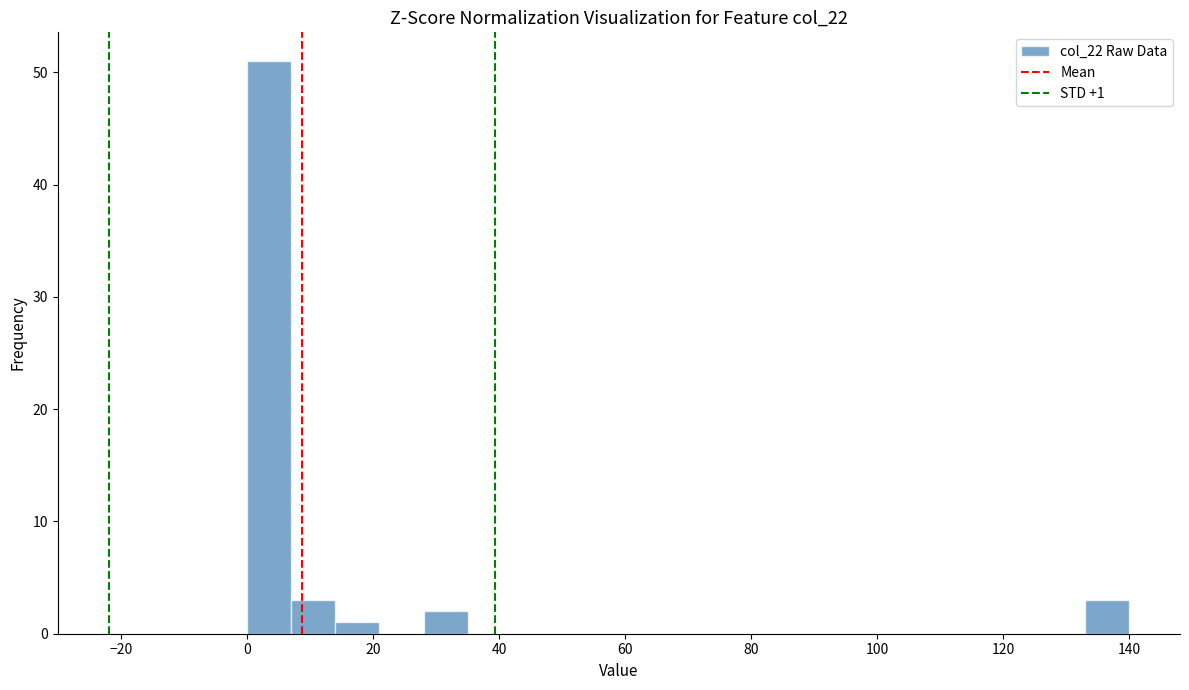

Read against the x-axis, roughly where is the centre of the tallest bar?

4